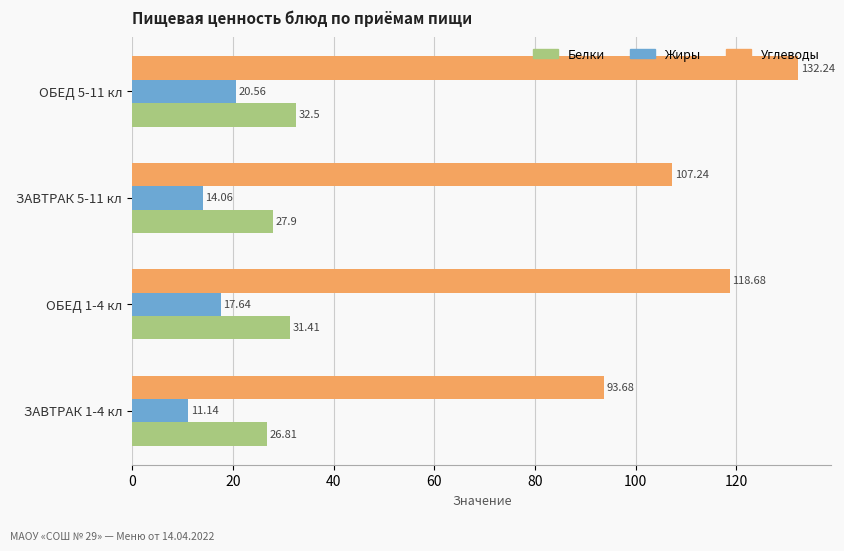

What is the spread (max minus min) of values at ЗАВТРАК 5-11 кл?

93.2